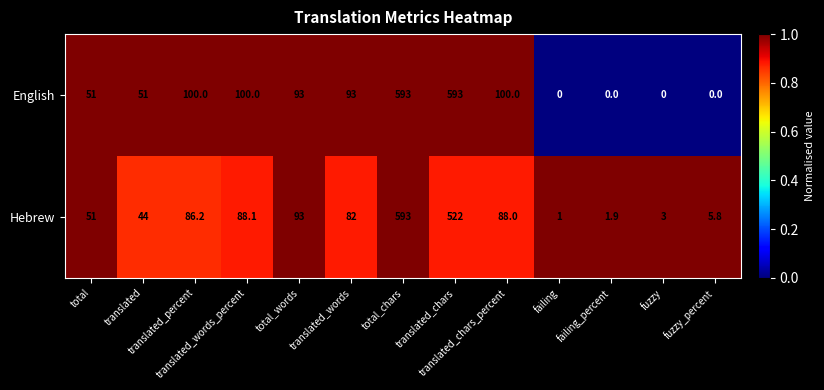

Which series has the largest range (max minus min)?

English